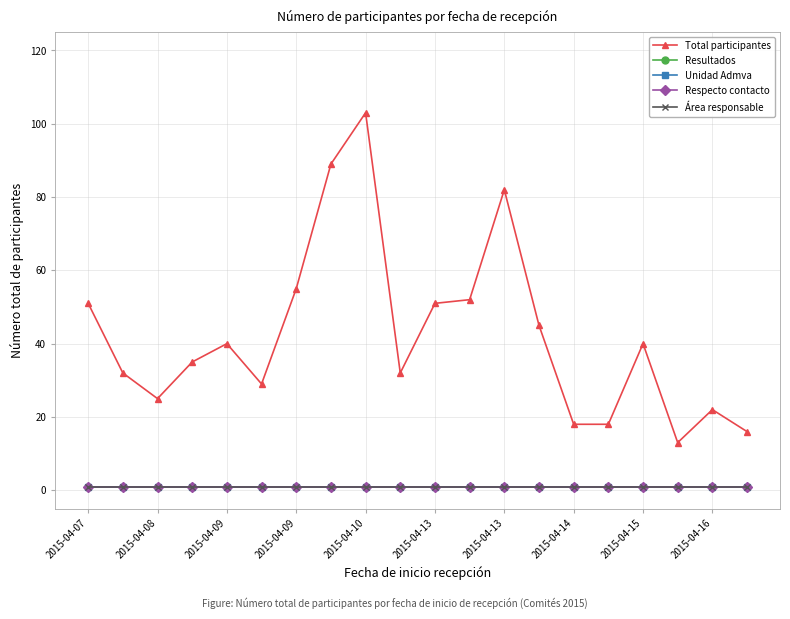

Which series has the largest range (max minus min)?

Total participantes